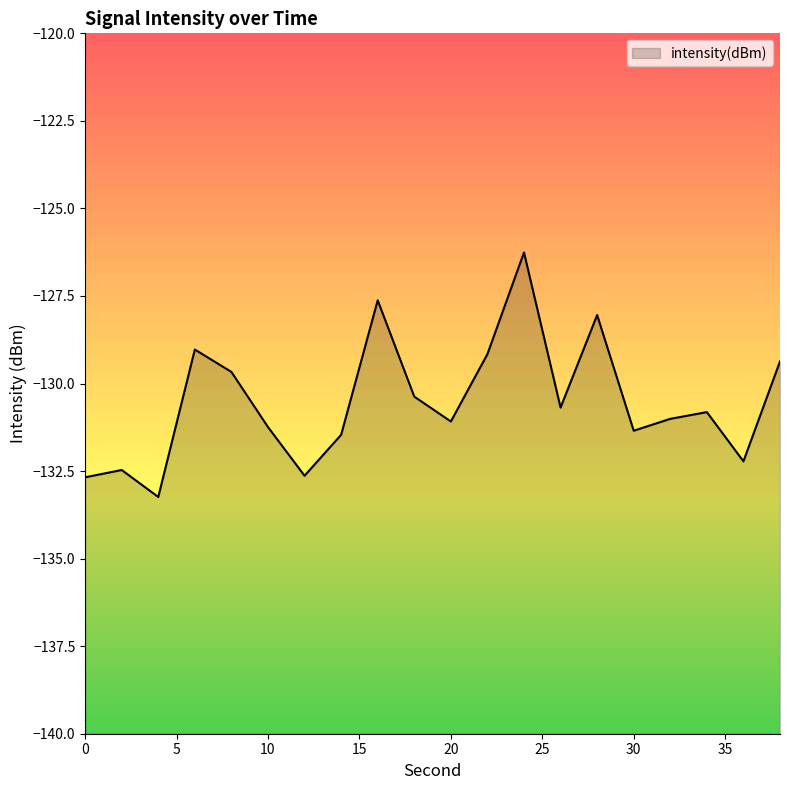

List the labels in order of value, smallest first.

4, 0, 12, 2, 36, 14, 30, 10, 20, 32, 34, 26, 18, 8, 38, 22, 6, 28, 16, 24